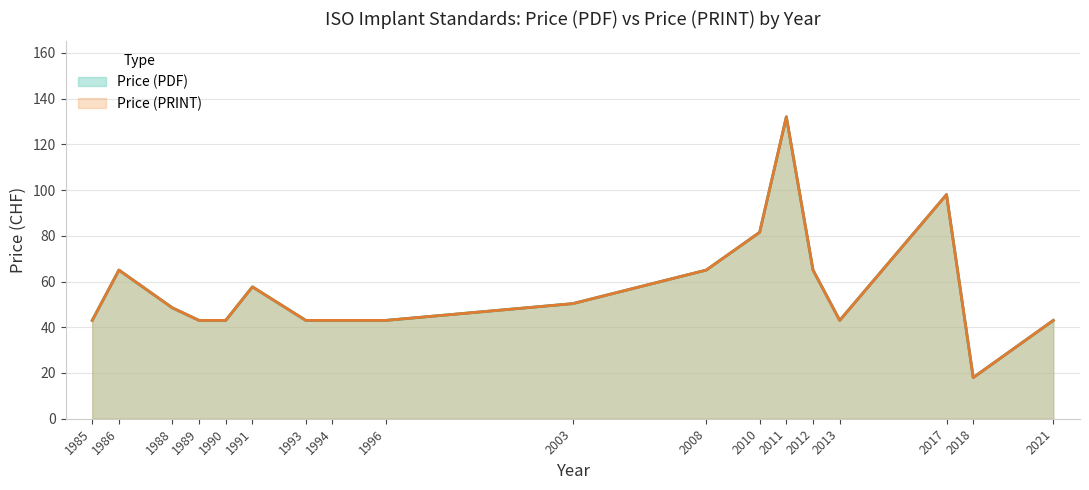

How many data points in Price (PDF) are less than 43?

1